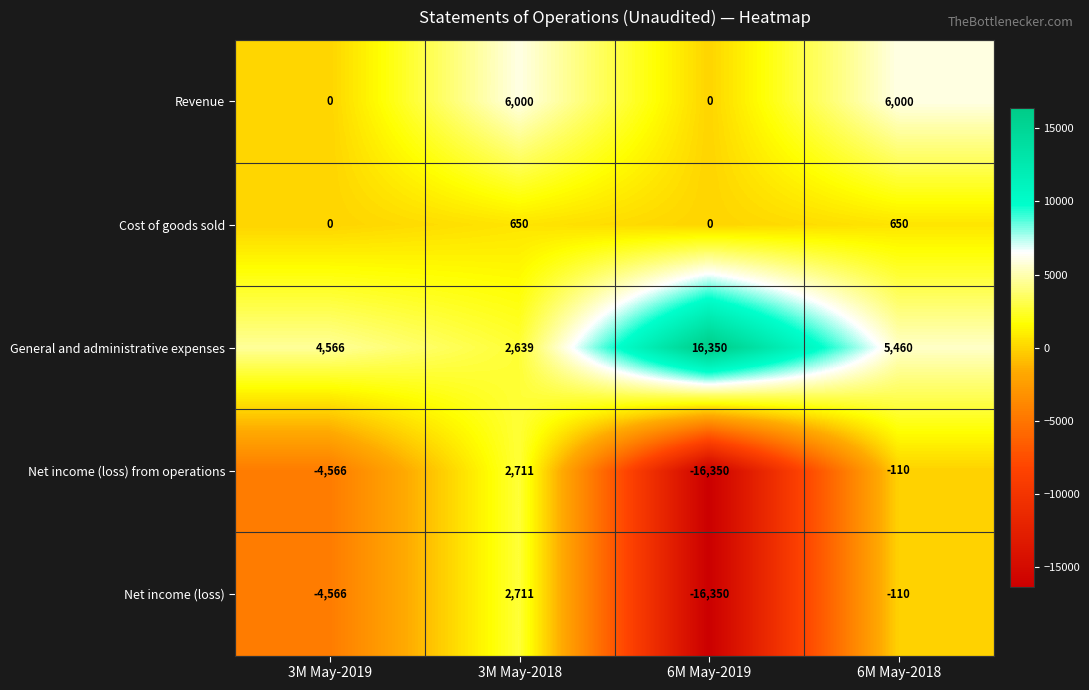

Is it true that Cost of goods sold equals 650 at 3M May-2018?

True